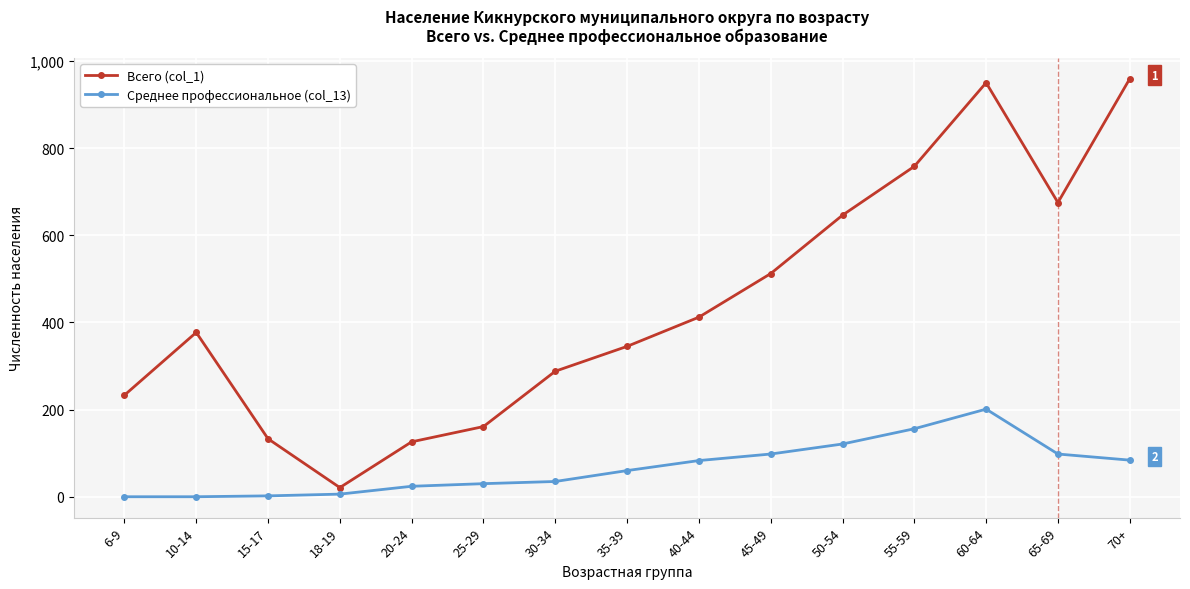

Which series changed the most between 35-39 and 50-54?

Всего (col_1)